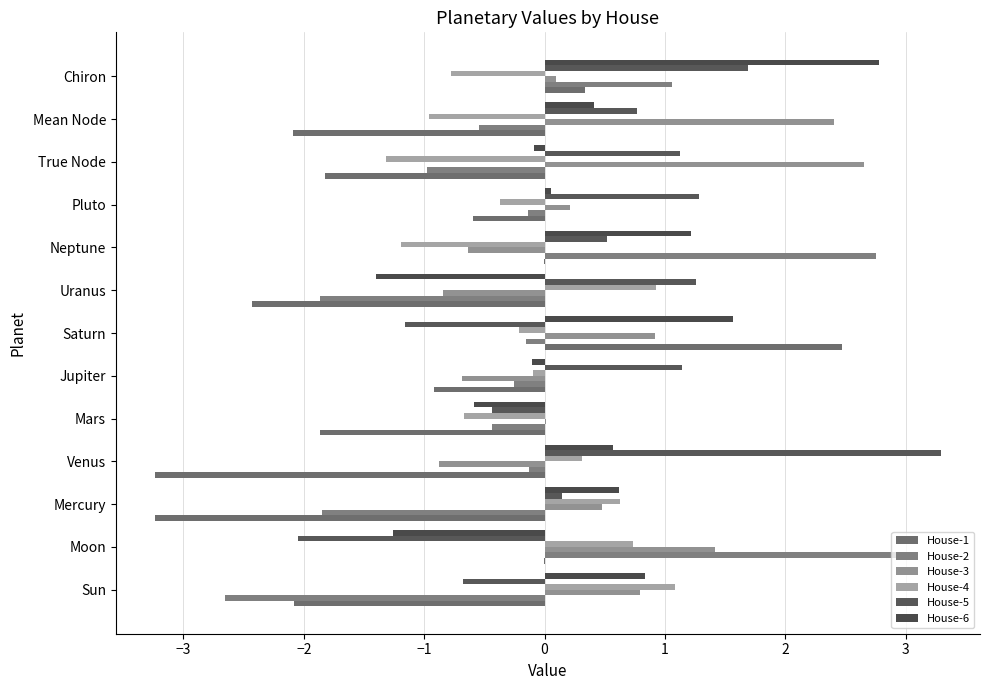

Count the number of data series in this chart.

6